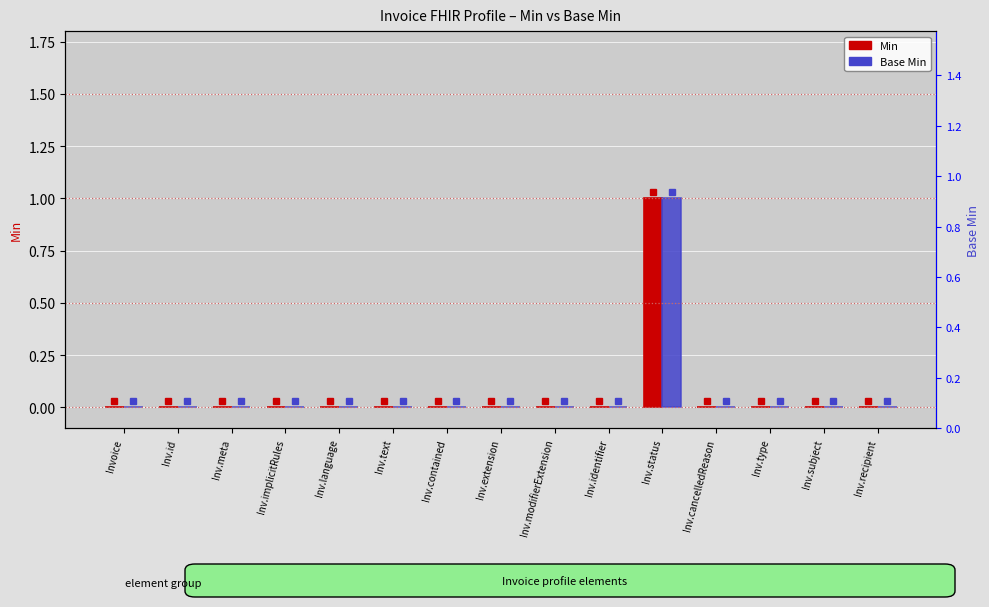

At which label is Base Min closest to 0?

Invoice